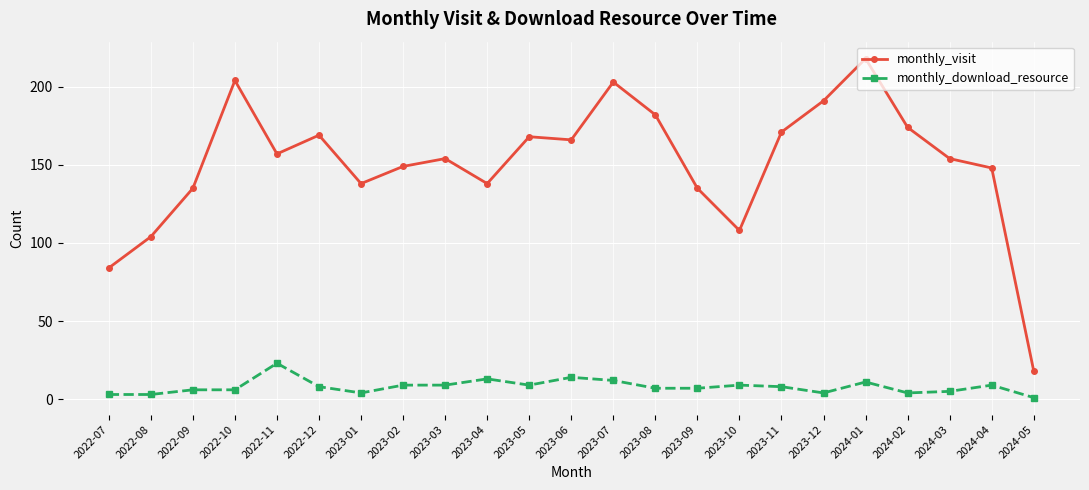

What is the value of the monthly_download_resource point at the 4th from the left?

6